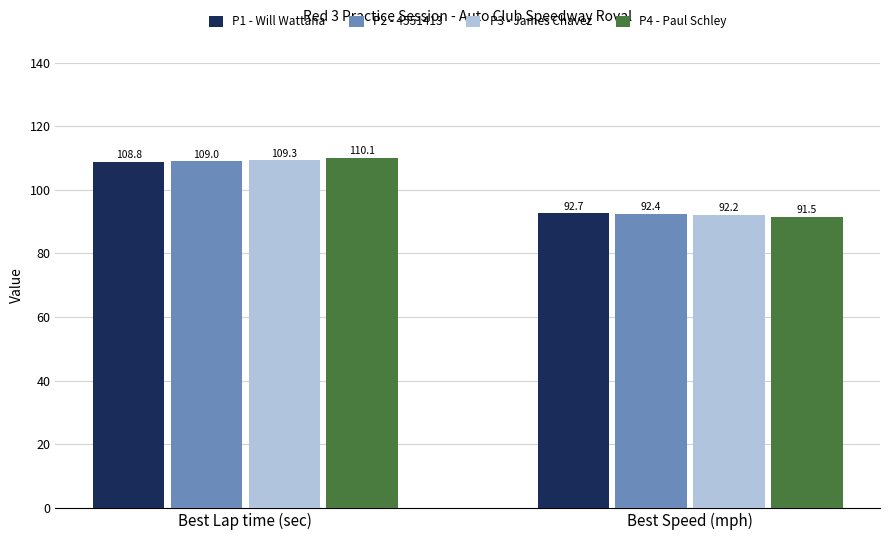

Which series changed the most between Best Lap time (sec) and Best Speed (mph)?

P4 - Paul Schley